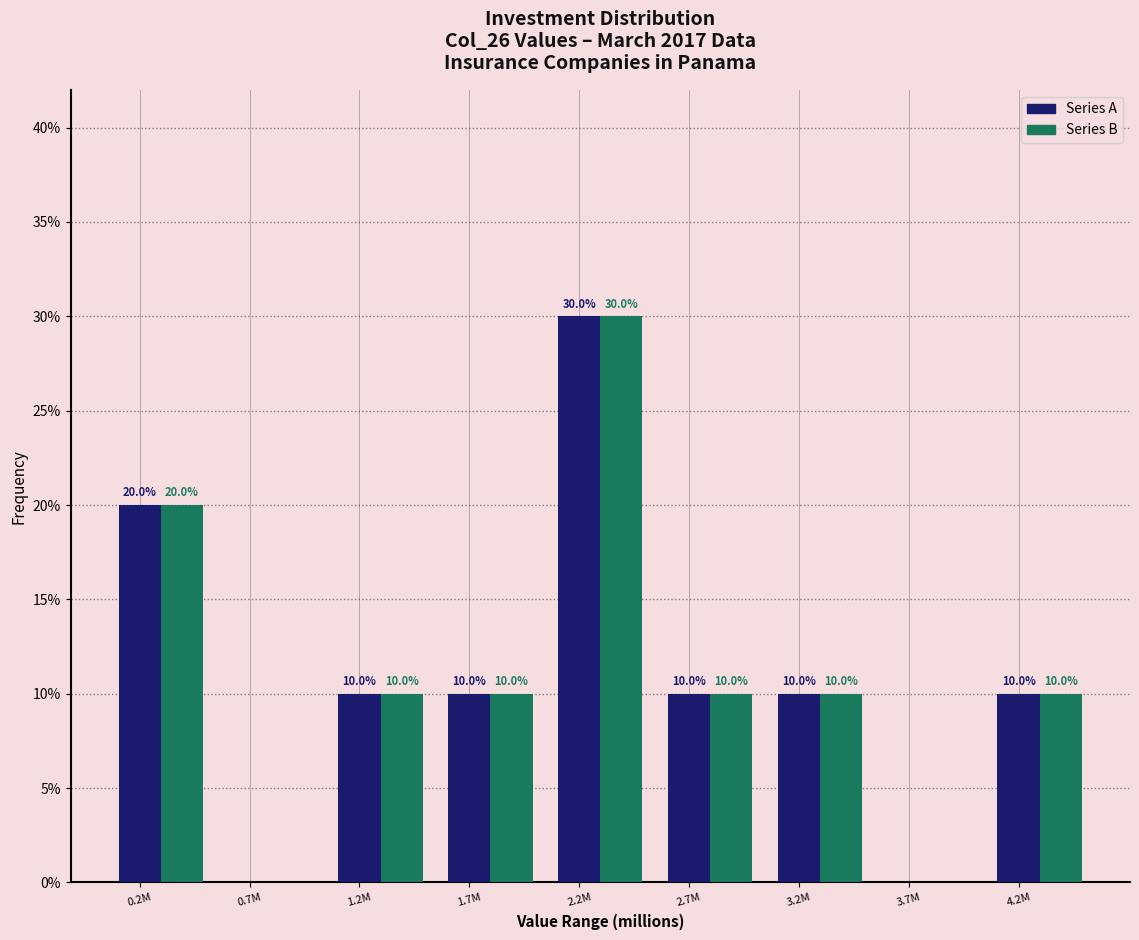

Is the value of Series A at 0.7M greater than the value of Series B at 2.7M?

No